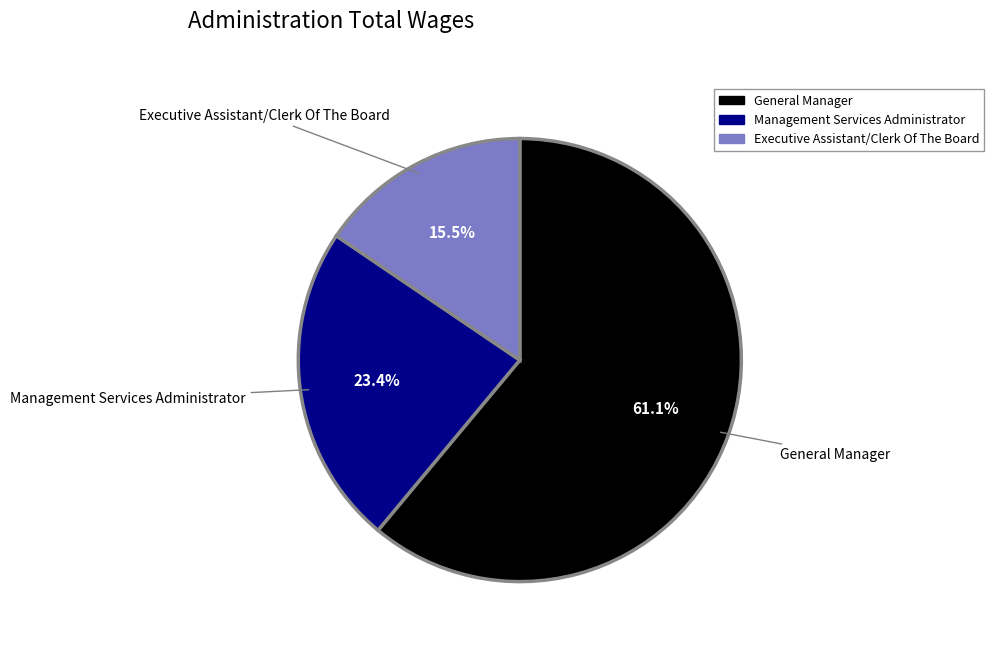

How much of the chart is everything except General Manager?

38.9%